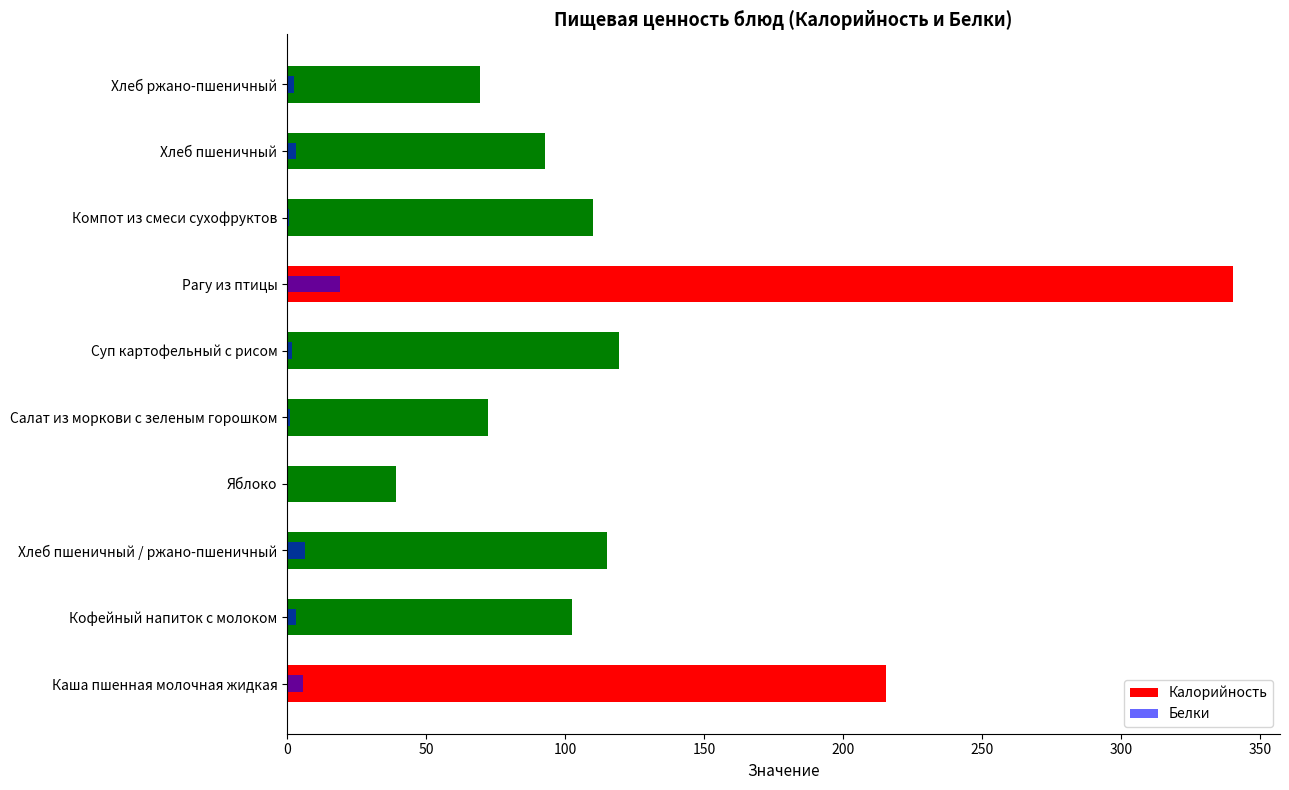

What is the difference between the highest and lowest values at Суп картофельный с рисом?

117.8